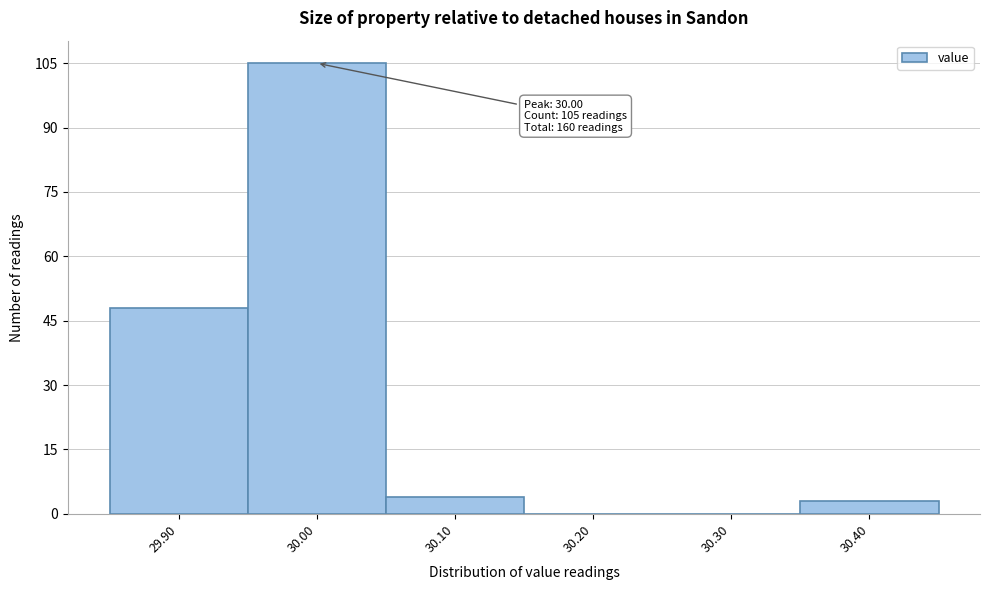

Reading right to left, what are all the values shown in this chart?

30.40=3	30.30=0	30.20=0	30.10=4	30.00=105	29.90=48